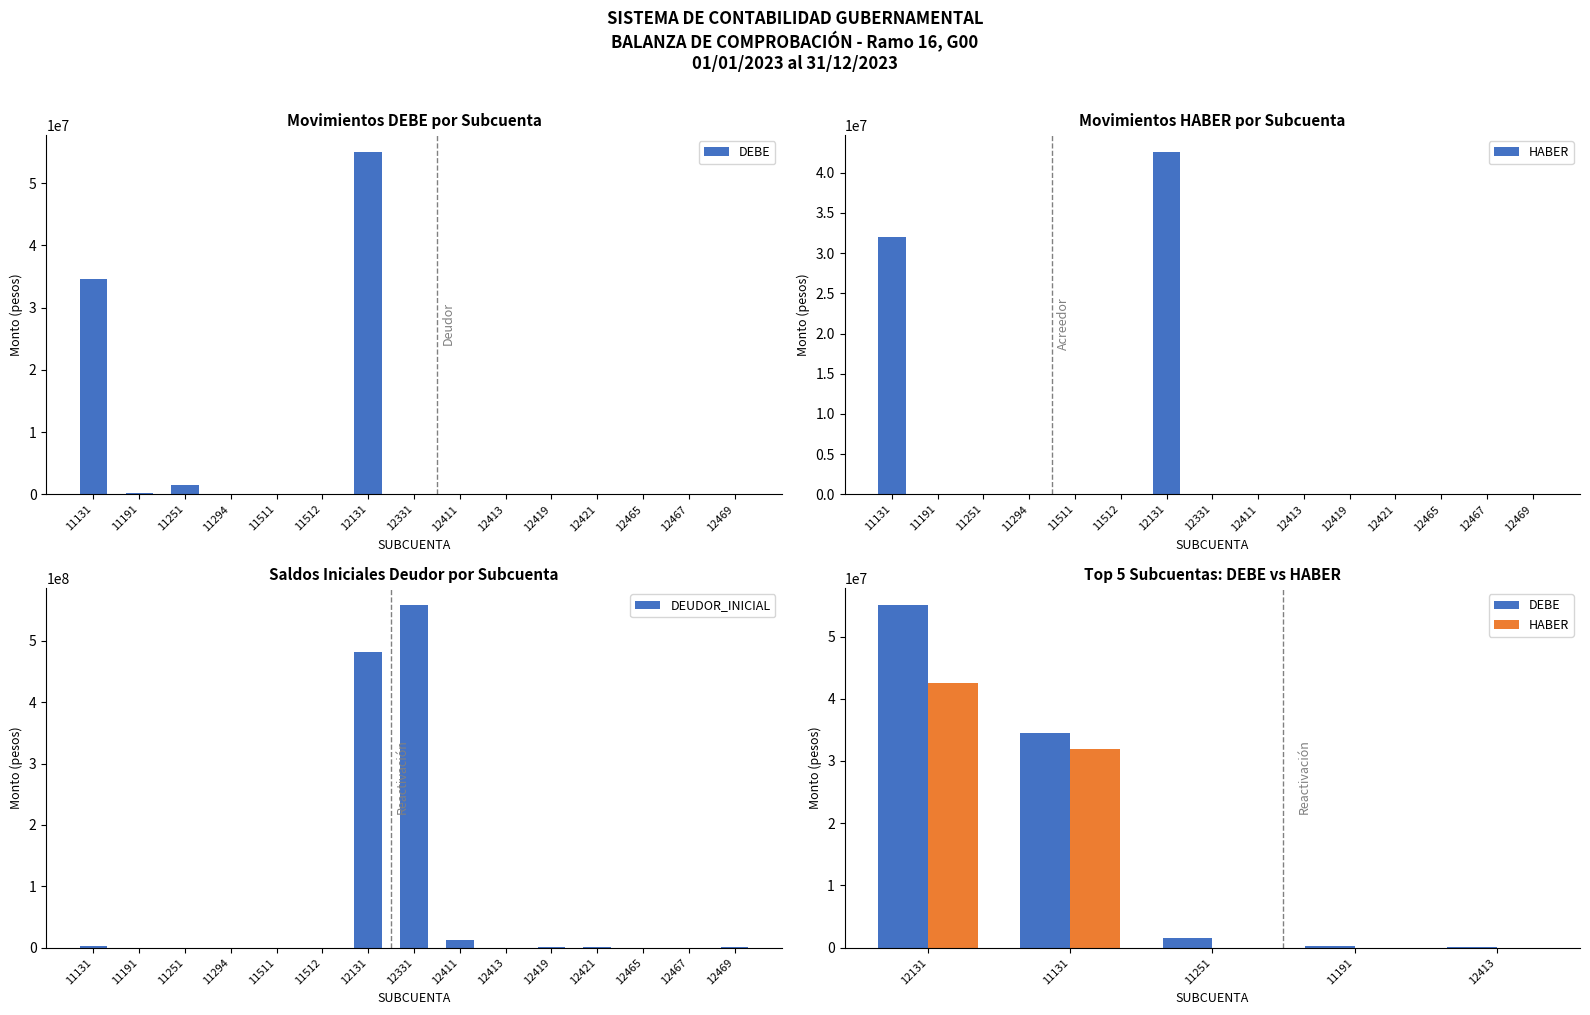

How many values in the DEUDOR_INICIAL series exceed 206962?

8